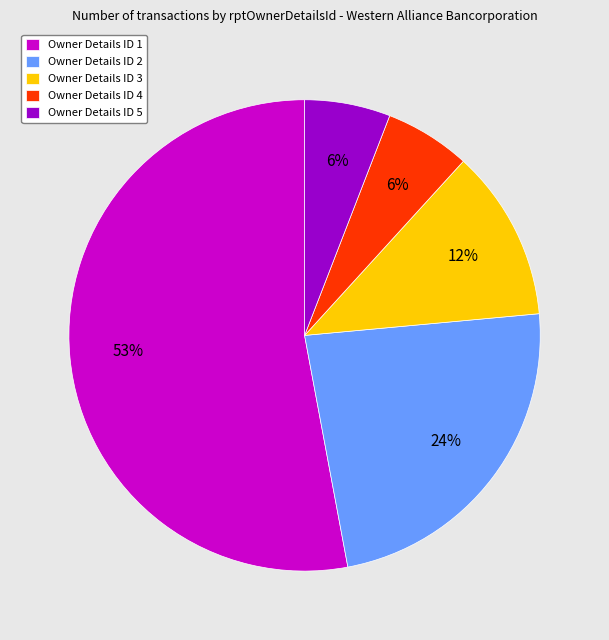

Do Owner Details ID 5 and Owner Details ID 2 together represent more than half of the pie?

No